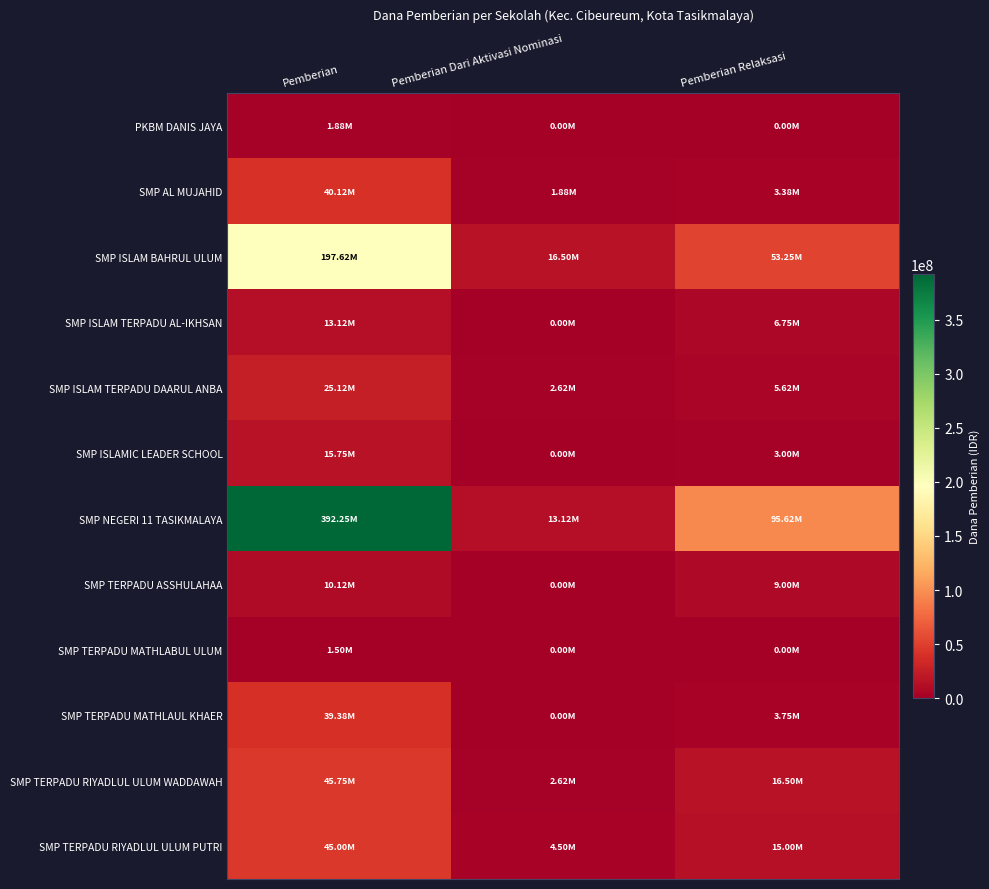

Reading right to left, list all the values displayed in this chart.

PKBM DANIS JAYA: Pemberian Relaksasi=0	Pemberian Dari Aktivasi Nominasi=0	Pemberian=1875000
SMP AL MUJAHID: Pemberian Relaksasi=3375000	Pemberian Dari Aktivasi Nominasi=1875000	Pemberian=40125000
SMP ISLAM BAHRUL ULUM: Pemberian Relaksasi=53250000	Pemberian Dari Aktivasi Nominasi=16500000	Pemberian=197625000
SMP ISLAM TERPADU AL-IKHSAN: Pemberian Relaksasi=6750000	Pemberian Dari Aktivasi Nominasi=0	Pemberian=13125000
SMP ISLAM TERPADU DAARUL ANBA: Pemberian Relaksasi=5625000	Pemberian Dari Aktivasi Nominasi=2625000	Pemberian=25125000
SMP ISLAMIC LEADER SCHOOL: Pemberian Relaksasi=3000000	Pemberian Dari Aktivasi Nominasi=0	Pemberian=15750000
SMP NEGERI 11 TASIKMALAYA: Pemberian Relaksasi=95625000	Pemberian Dari Aktivasi Nominasi=13125000	Pemberian=392250000
SMP TERPADU ASSHULAHAA: Pemberian Relaksasi=9000000	Pemberian Dari Aktivasi Nominasi=0	Pemberian=10125000
SMP TERPADU MATHLABUL ULUM: Pemberian Relaksasi=0	Pemberian Dari Aktivasi Nominasi=0	Pemberian=1500000
SMP TERPADU MATHLAUL KHAER: Pemberian Relaksasi=3750000	Pemberian Dari Aktivasi Nominasi=0	Pemberian=39375000
SMP TERPADU RIYADLUL ULUM WADDAWAH: Pemberian Relaksasi=16500000	Pemberian Dari Aktivasi Nominasi=2625000	Pemberian=45750000
SMP TERPADU RIYADLUL ULUM PUTRI: Pemberian Relaksasi=15000000	Pemberian Dari Aktivasi Nominasi=4500000	Pemberian=45000000